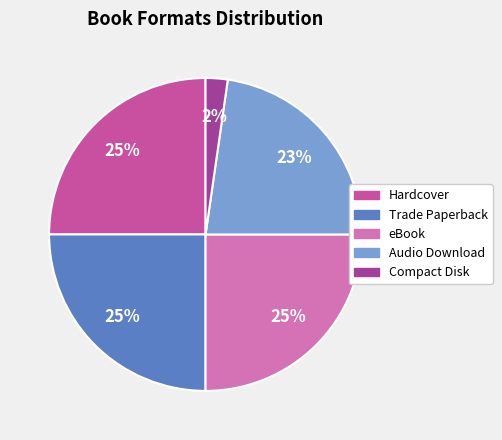

How many slices are in this pie chart?

5